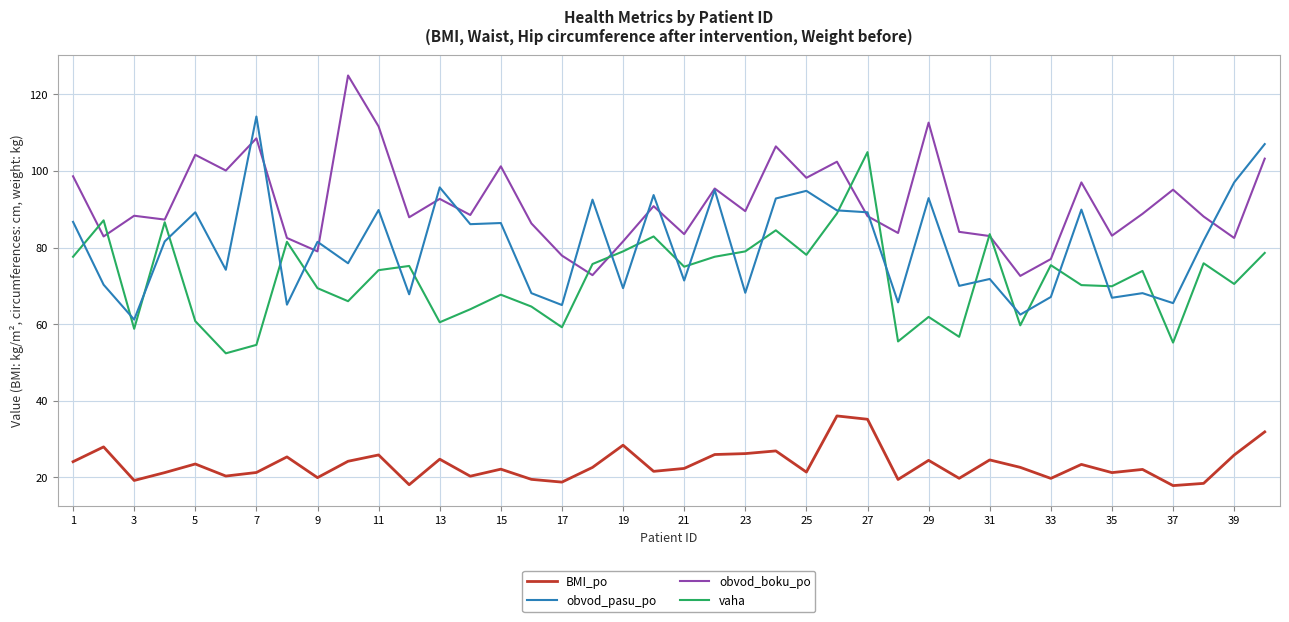

List the series in order of their peak value, lowest first.

BMI_po, vaha, obvod_pasu_po, obvod_boku_po